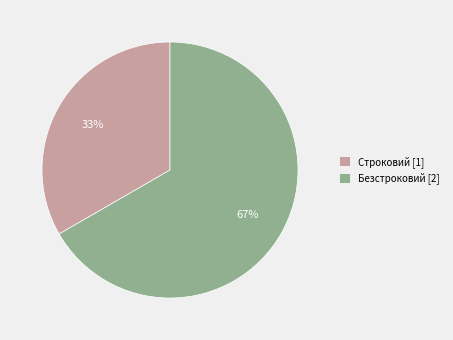

Approximately how many times larger is the value at Безстроковий compared to Строковий?

2.0